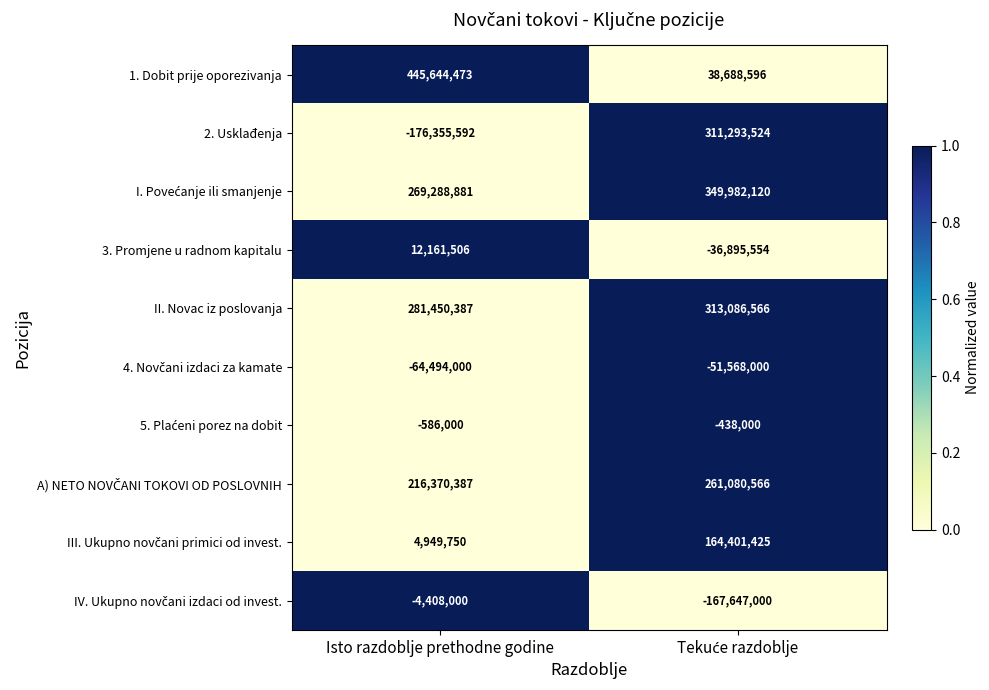

Read the II. Novac iz poslovanja value at Isto razdoblje prethodne godine.

281450387